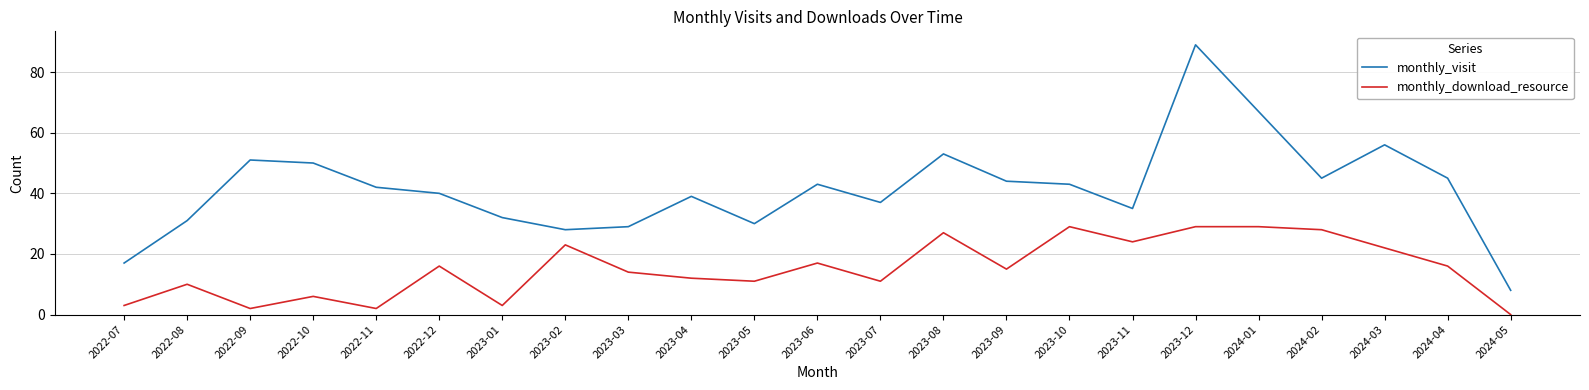

At which category does monthly_visit reach its first local valley?

2023-02